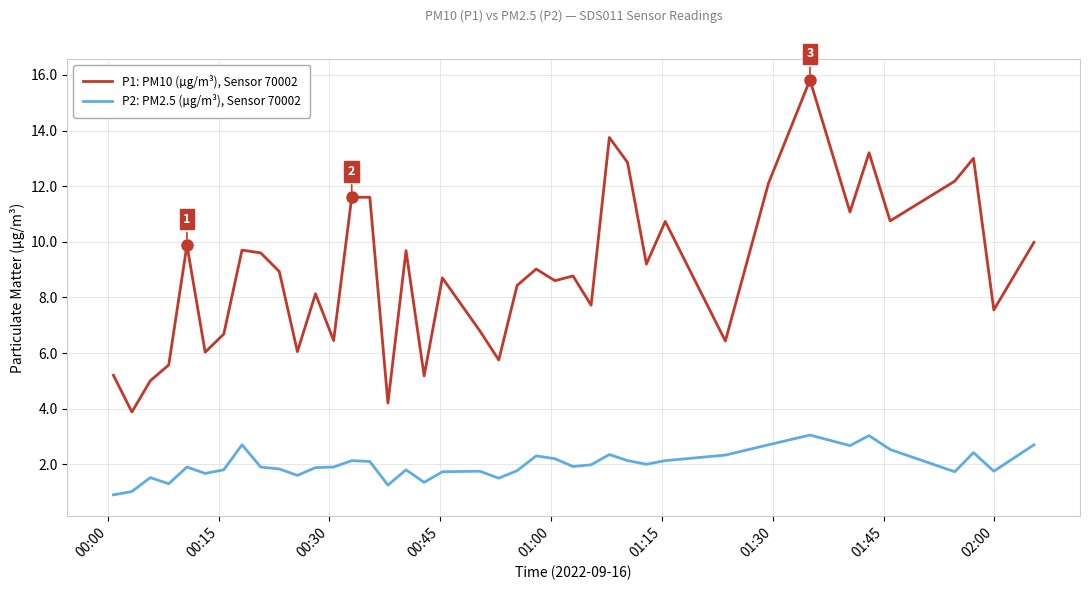

Which series has the largest total across all categories?

P1: PM10 (µg/m³), Sensor 70002